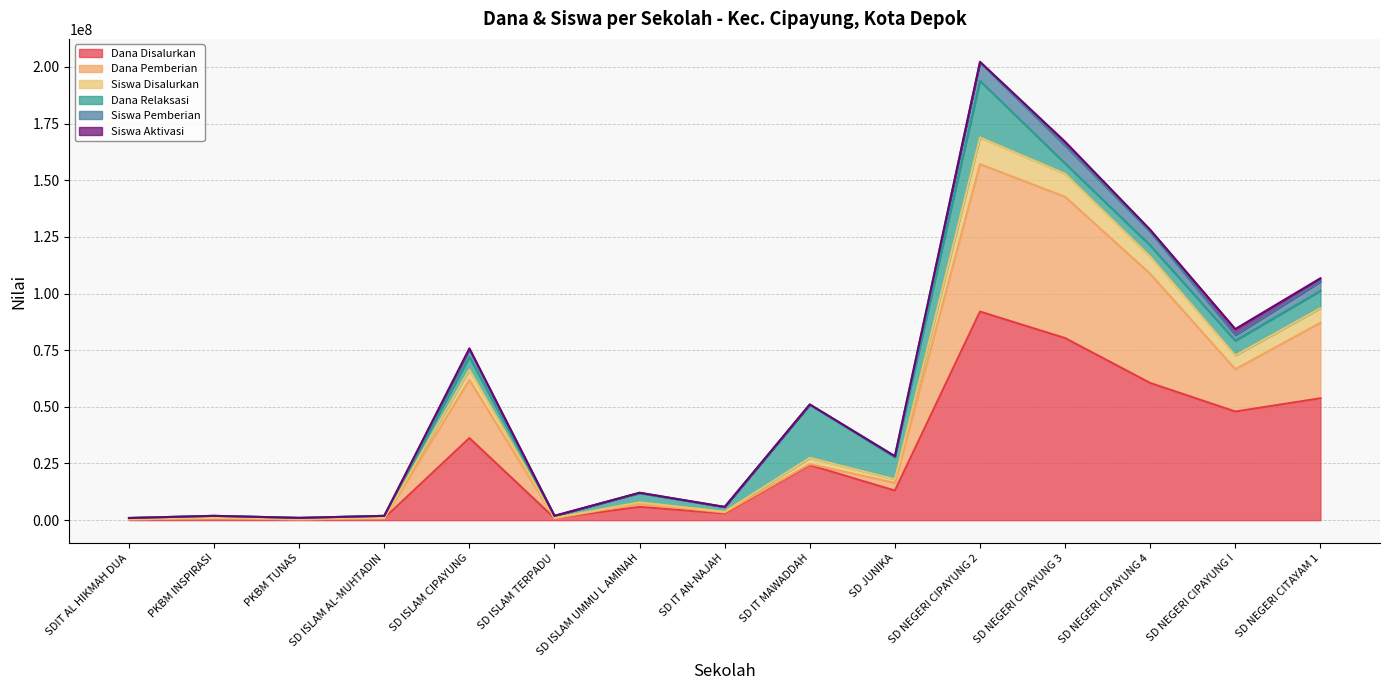

Rank the categories by Dana Pemberian value from lowest to highest.

SDIT AL HIKMAH DUA, PKBM TUNAS, PKBM INSPIRASI, SD ISLAM AL-MUHTADIN, SD ISLAM TERPADU, SD IT AN-NAJAH, SD ISLAM UMMU L AMINAH, SD JUNIKA, SD IT MAWADDAH, SD ISLAM CIPAYUNG, SD NEGERI CIPAYUNG I, SD NEGERI CITAYAM 1, SD NEGERI CIPAYUNG 4, SD NEGERI CIPAYUNG 3, SD NEGERI CIPAYUNG 2